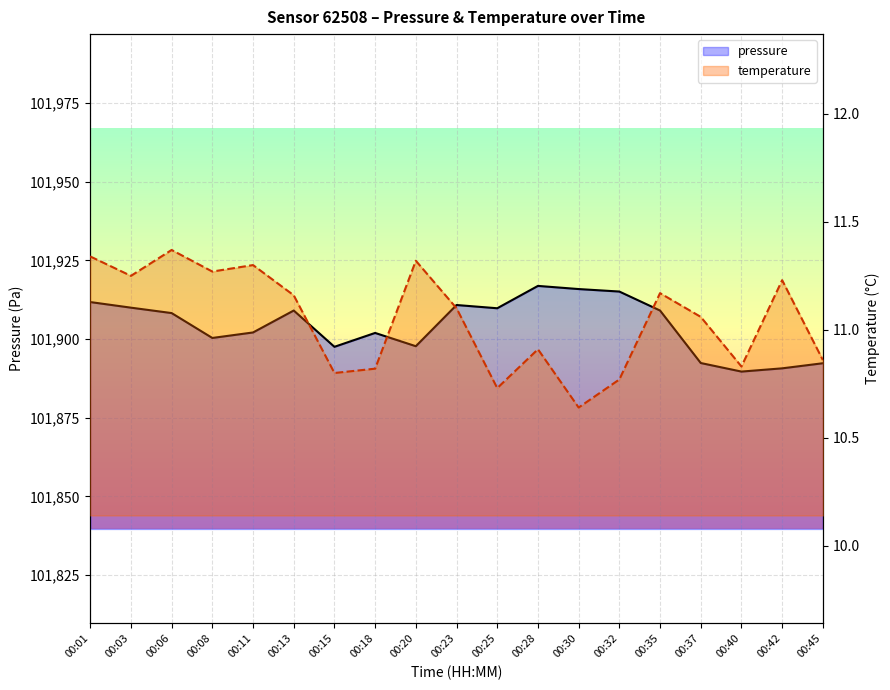

Reading left to right, list all the values displayed in this chart.

pressure: 00:01=101911.8	00:03=101910.0	00:06=101908.2	00:08=101900.3	00:11=101902.1	00:13=101909.1	00:15=101897.5	00:18=101901.9	00:20=101897.7	00:23=101910.8	00:25=101909.8	00:28=101916.9	00:30=101915.9	00:32=101915.1	00:35=101909.1	00:37=101892.4	00:40=101889.7	00:42=101890.7	00:45=101892.3
temperature: 00:01=11.3	00:03=11.2	00:06=11.4	00:08=11.3	00:11=11.3	00:13=11.2	00:15=10.8	00:18=10.8	00:20=11.3	00:23=11.1	00:25=10.7	00:28=10.9	00:30=10.6	00:32=10.8	00:35=11.2	00:37=11.1	00:40=10.8	00:42=11.2	00:45=10.9